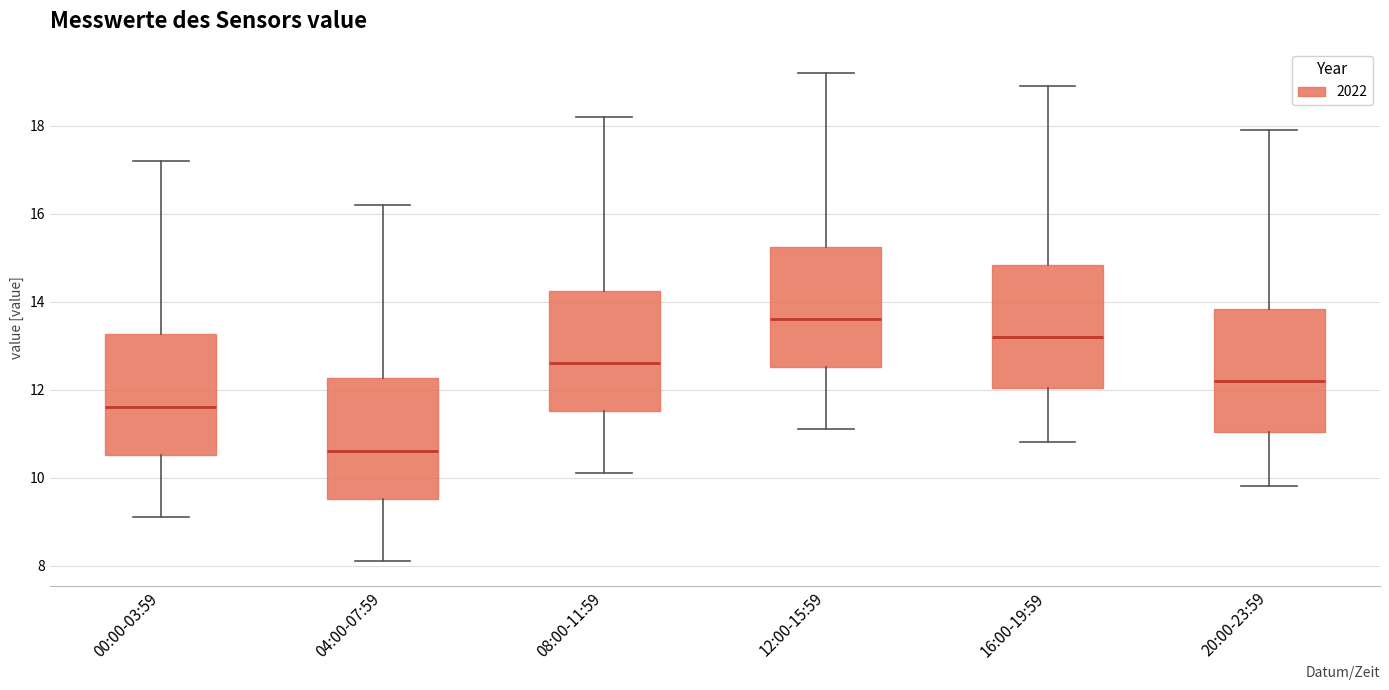

Reading left to right, transcribe this box plot: for each box, give where its median line is, the range the box spans, and where its two whiskers end, as read against the y-axis. The values are not printed on the chart, so give them approximately, as read against the axis.

00:00-03:59: median 11.6, box 10.6 to 13.2, whiskers 9.2 to 17.2
04:00-07:59: median 10.6, box 9.6 to 12.2, whiskers 8.2 to 16.2
08:00-11:59: median 12.6, box 11.6 to 14.2, whiskers 10.2 to 18.2
12:00-15:59: median 13.6, box 12.6 to 15.2, whiskers 11.2 to 19.2
16:00-19:59: median 13.2, box 12.0 to 14.8, whiskers 10.8 to 19.0
20:00-23:59: median 12.2, box 11.0 to 13.8, whiskers 9.8 to 18.0